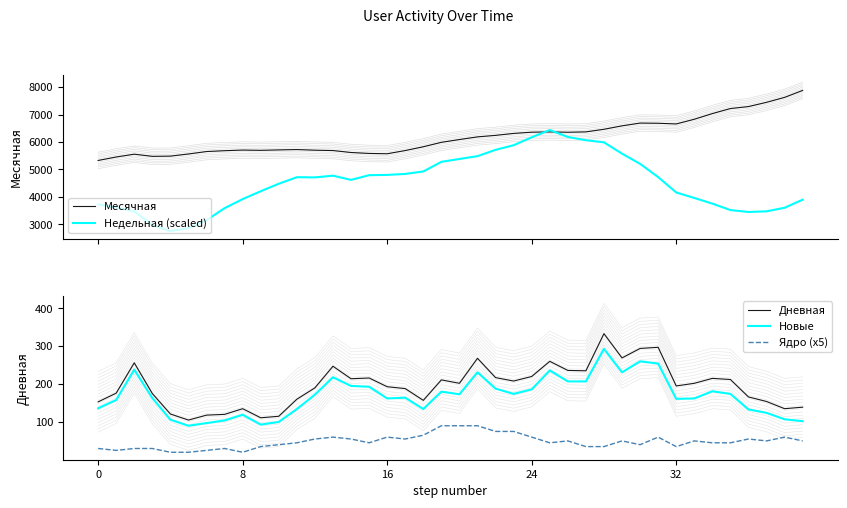

What is the sum of the Месячная values at 7 and 25?

12051.0